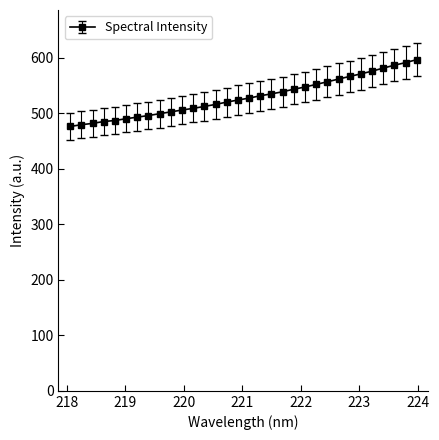

What is the difference between the maximum and minimum values?

120.3